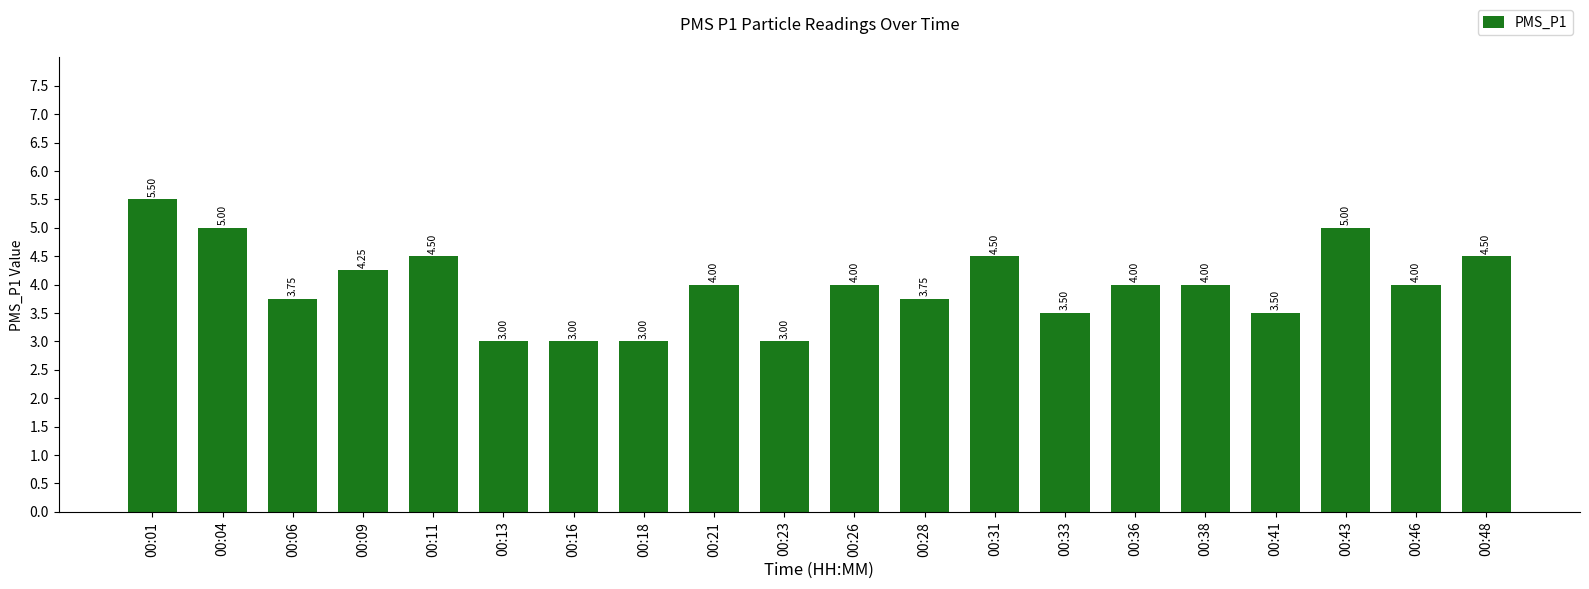

Does the chart contain stacked bars?

No